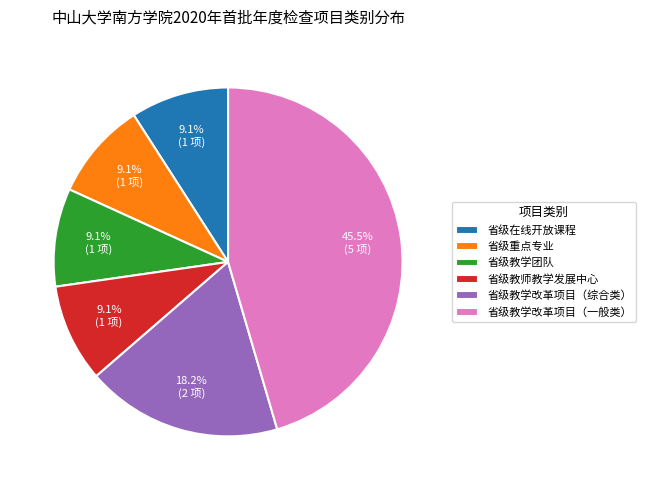

What is the ratio of the value at 省级教学改革项目（一般类） to the value at 省级在线开放课程?

5.0